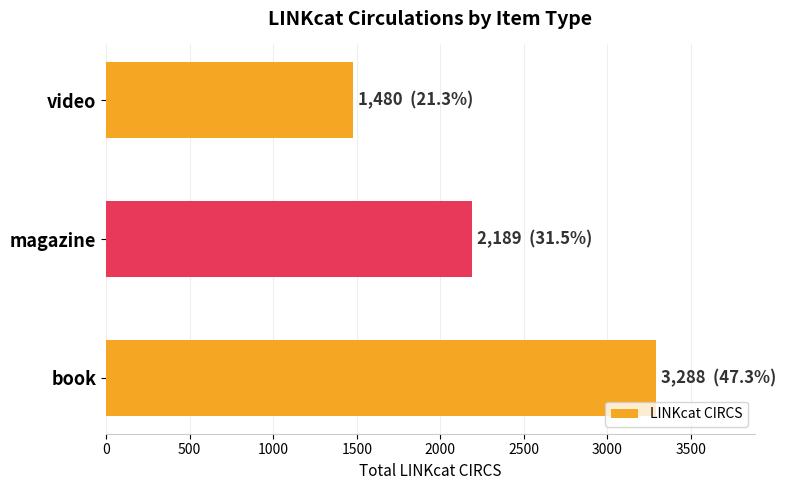

What is the minimum value shown in the chart?

1480